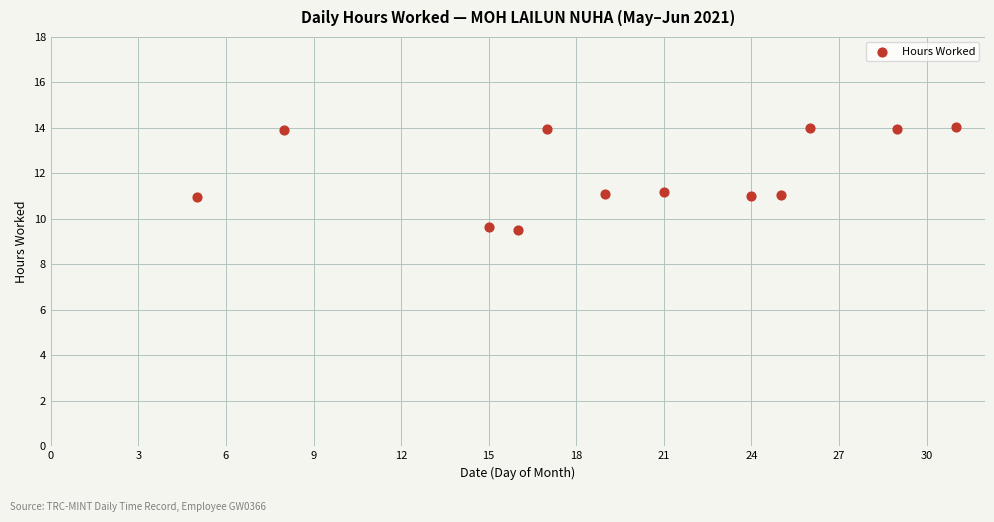

What is the average Y value?

12.0